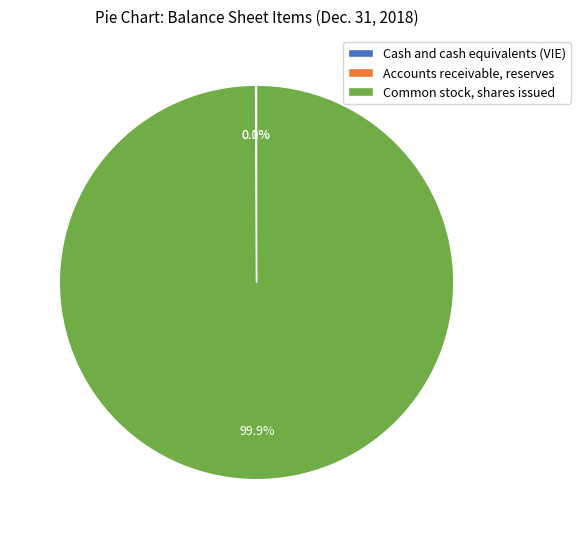

To the nearest percent, what is the average slice percentage?

33%